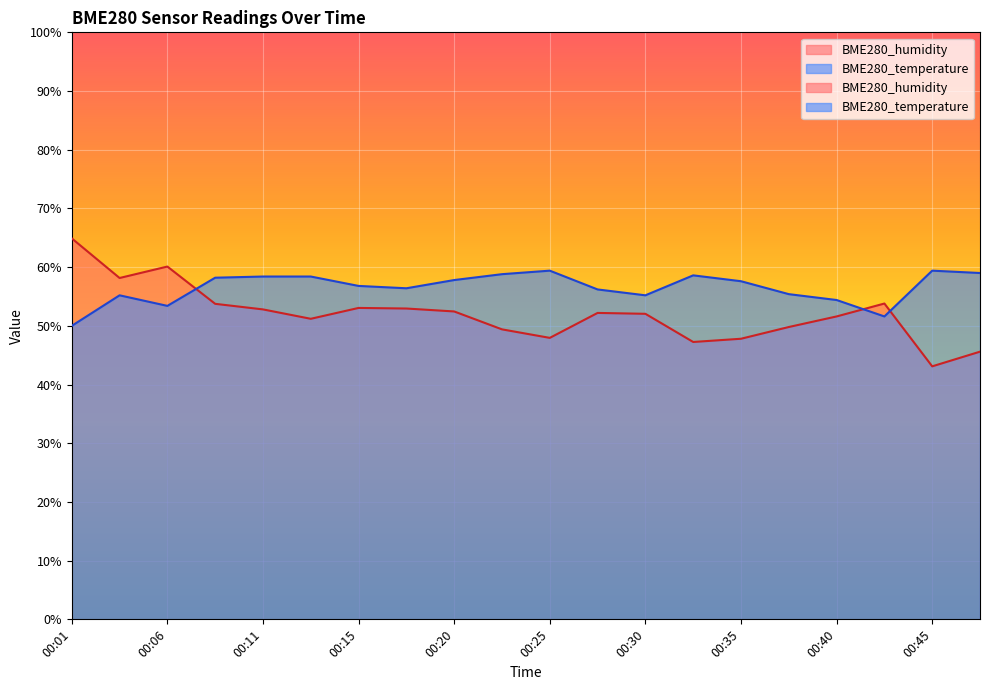

True or false: BME280_humidity and BME280_temperature intersect in this chart.

True